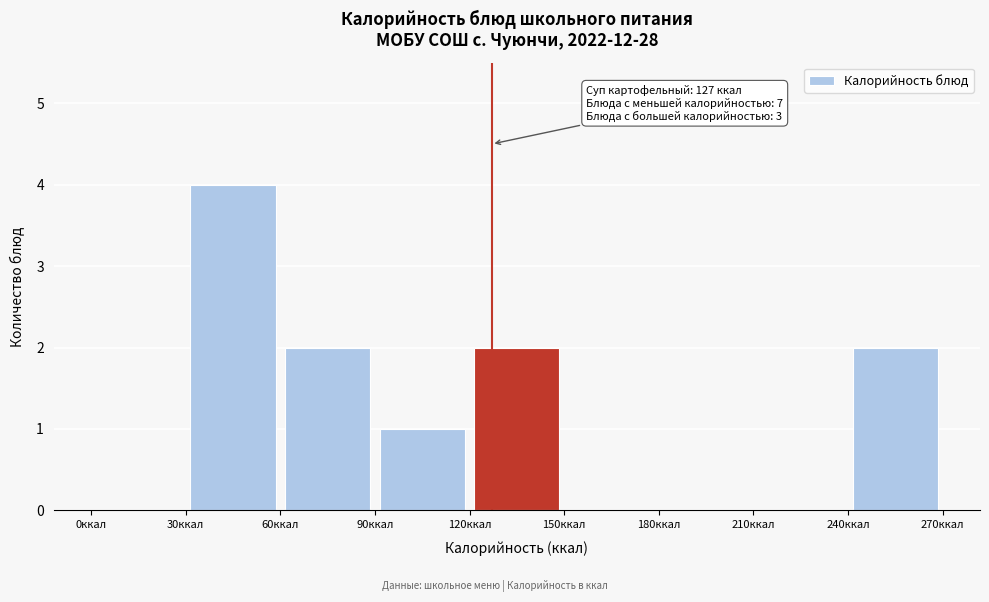

Which range on the x-axis has the tallest bar?

30 to 60